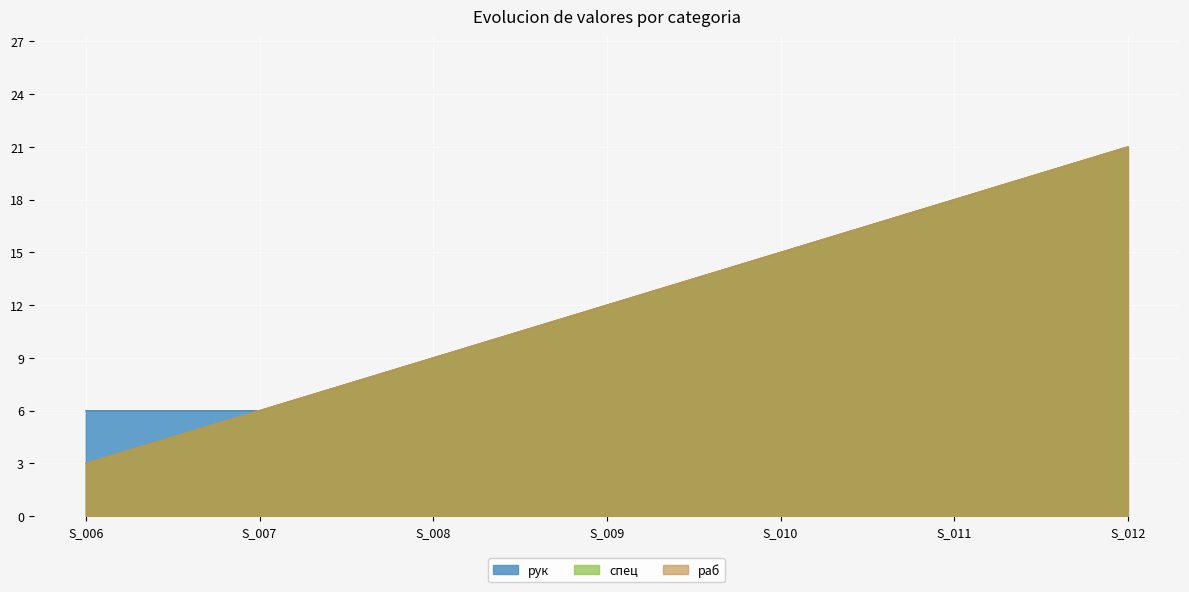

What is the average value of the раб series?

12